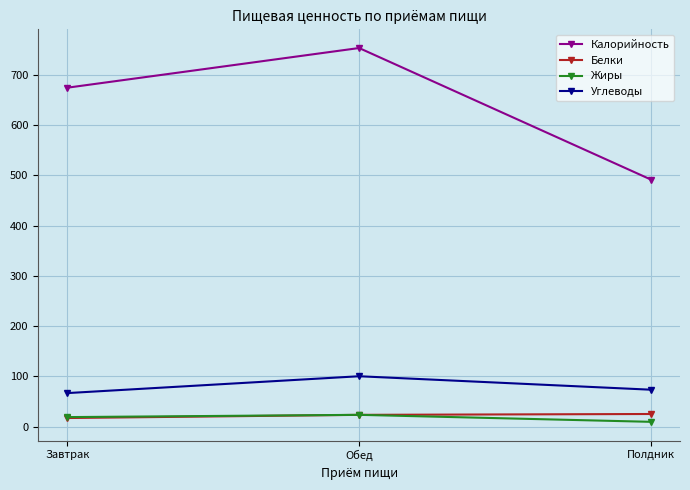

Which series has the largest total across all categories?

Калорийность